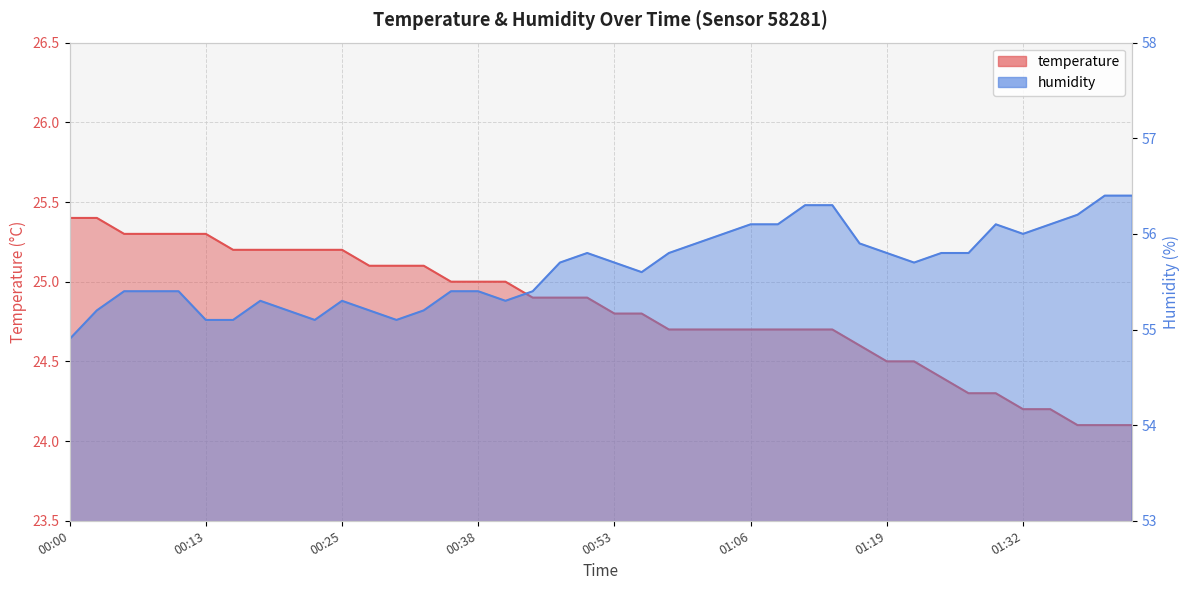

What is the difference between the second highest and minimum values in the humidity series?

1.5